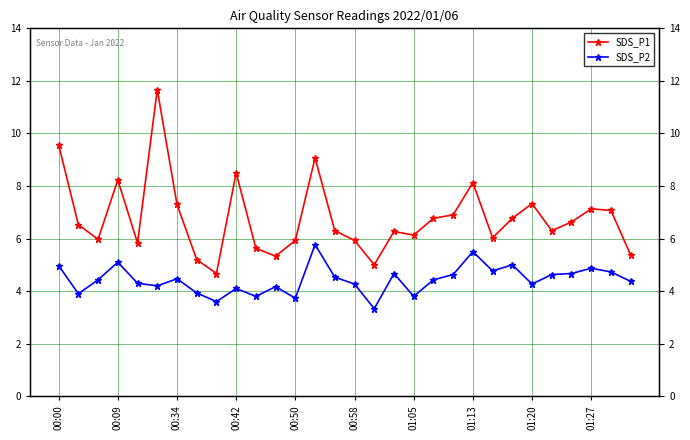

Does the chart have visible grid lines?

Yes